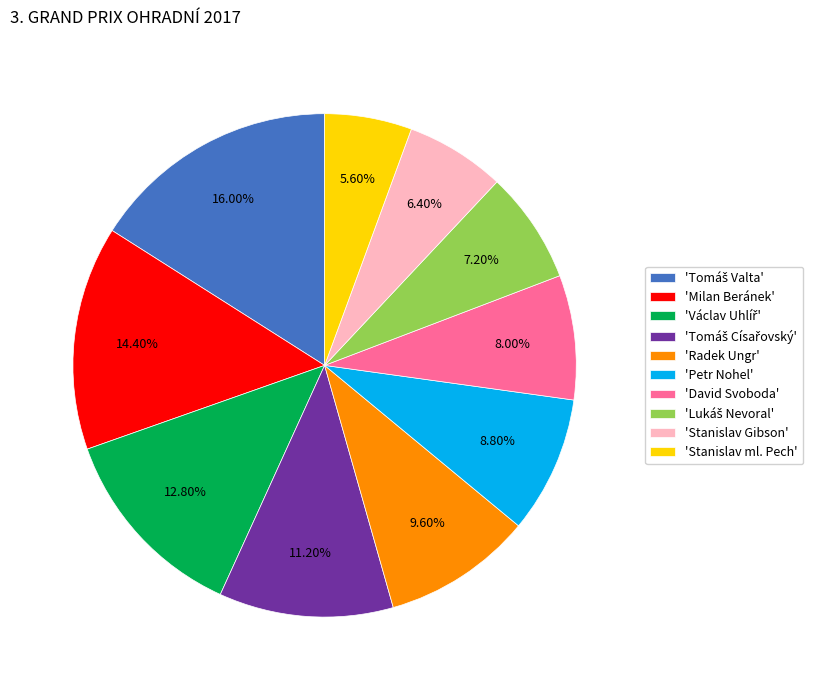

Does 'Milan Beránek' account for over 50% of the chart?

No